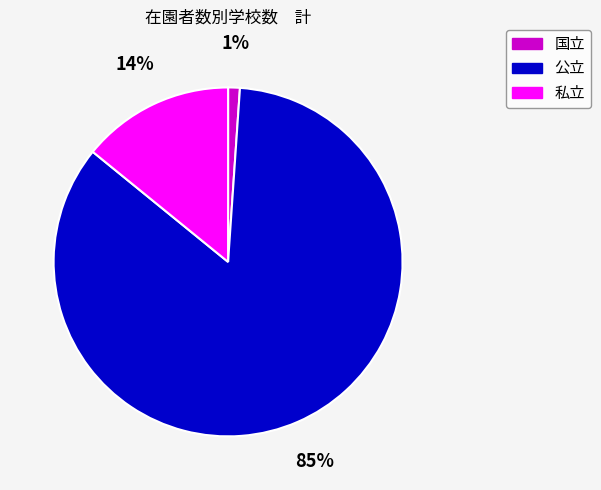

How many segments does this pie chart have?

3